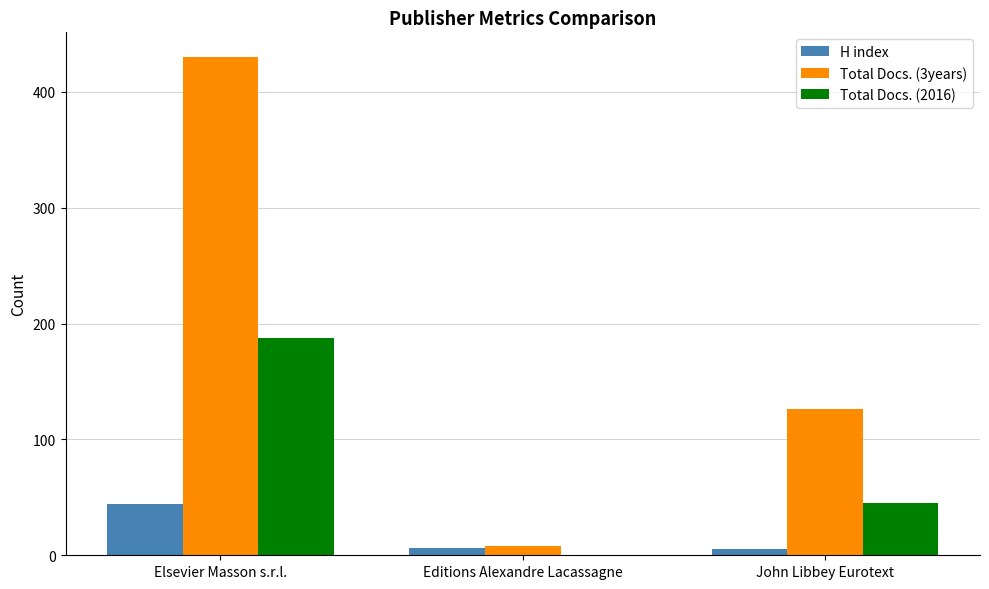

At which category is the sum across all series the highest?

Elsevier Masson s.r.l.